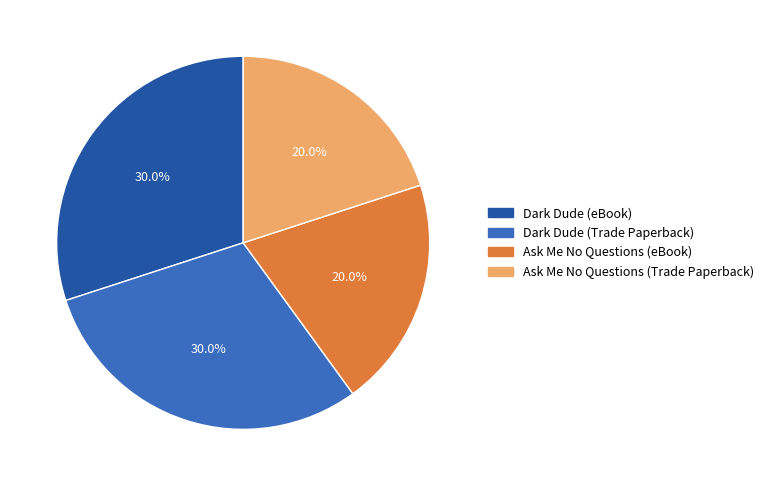

The Dark Dude (Trade Paperback) slice represents 30% of the pie. True or false?

True